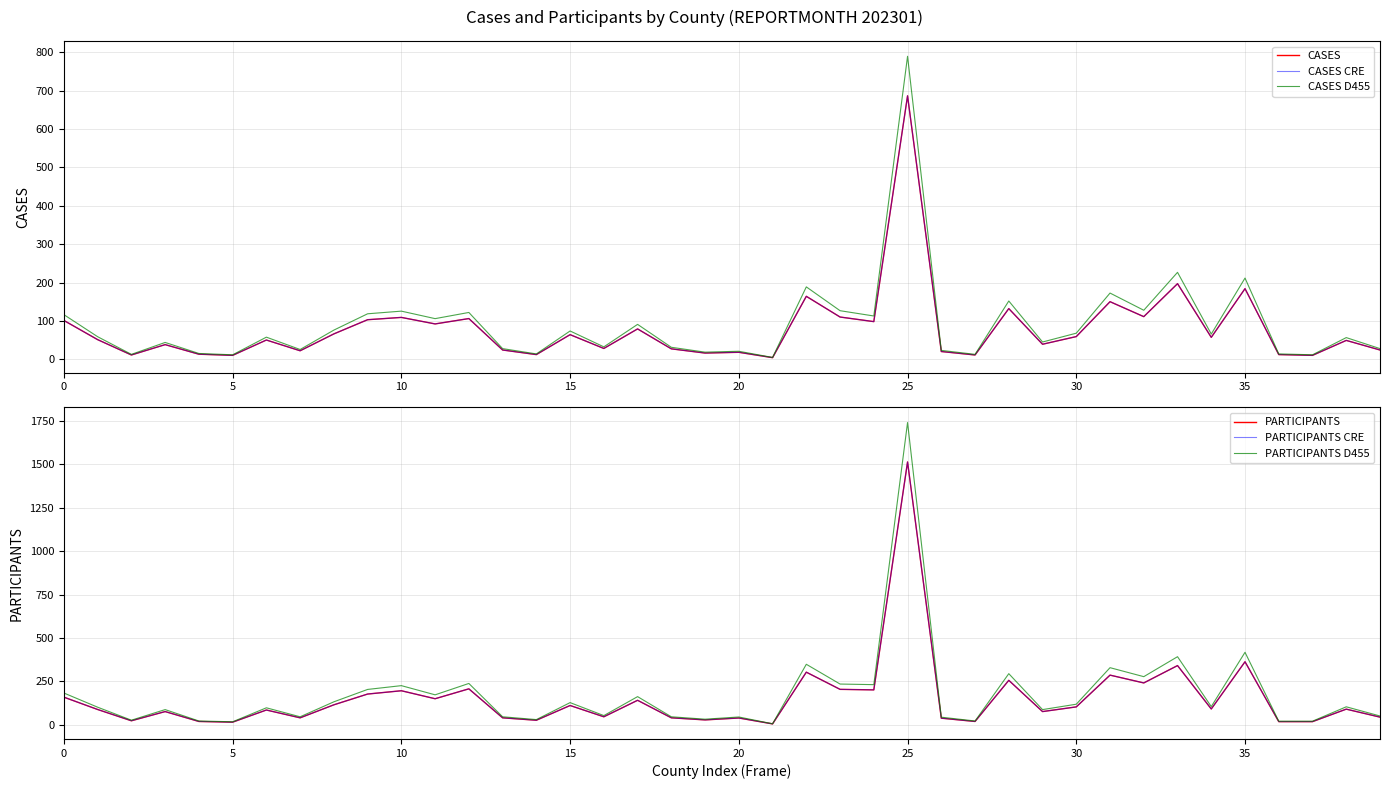

At which category does the chart reach its peak across all series?

25